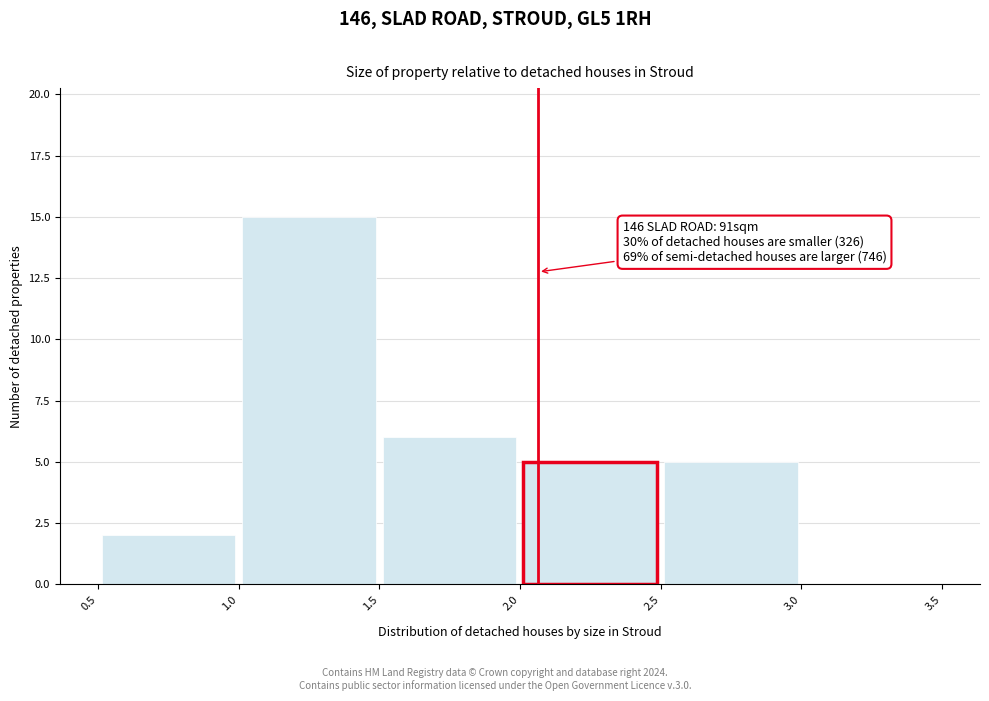

Over which range of the x-axis is the bar tallest?

1.0 to 1.5